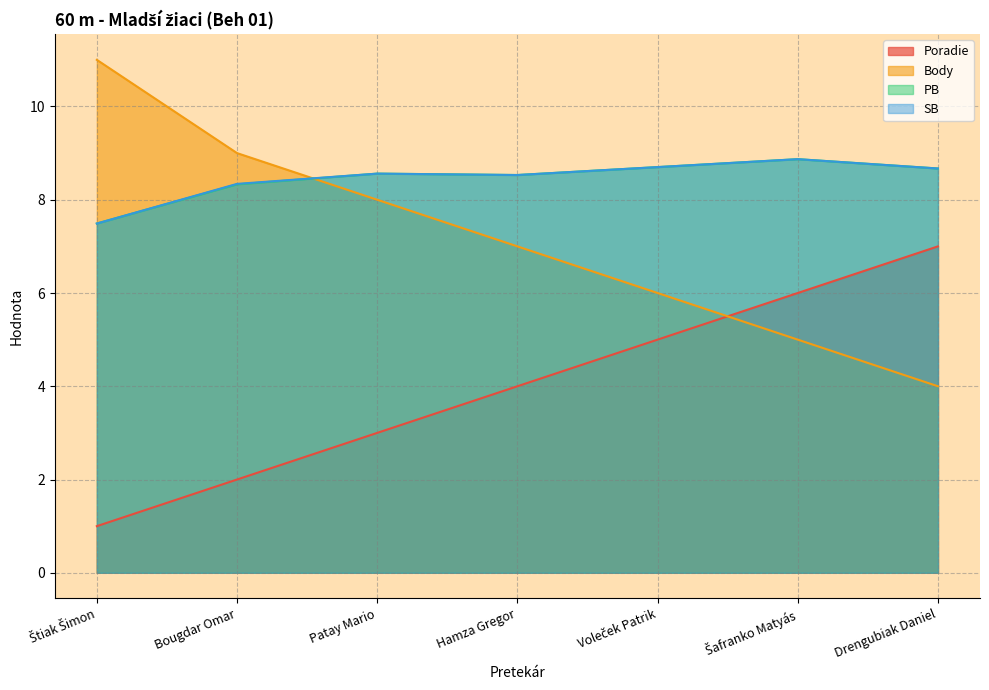

Which has a higher value, Voleček Patrik or Patay Mario?

Voleček Patrik